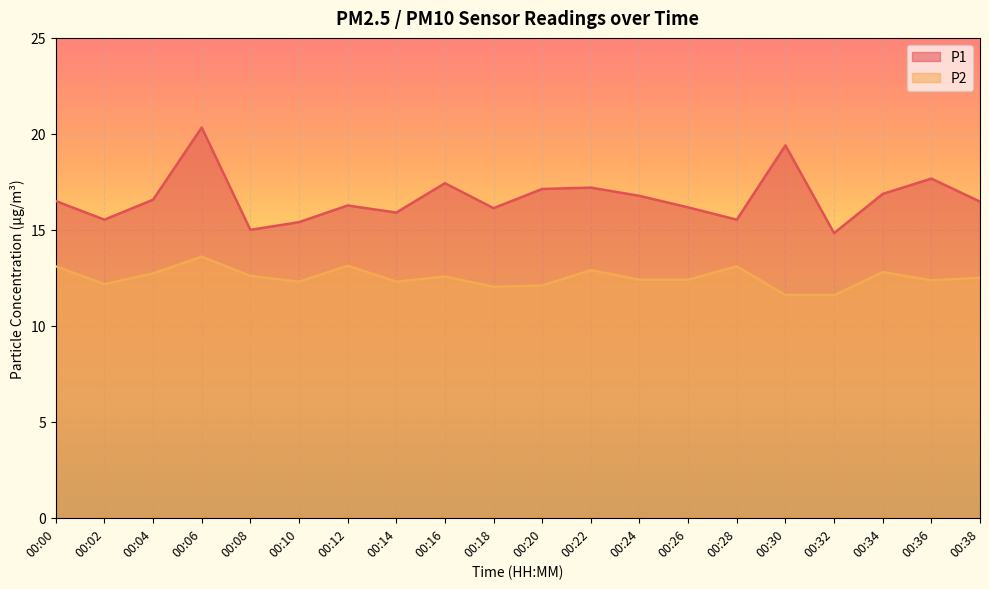

At which label is P2 closest to 12?

00:18